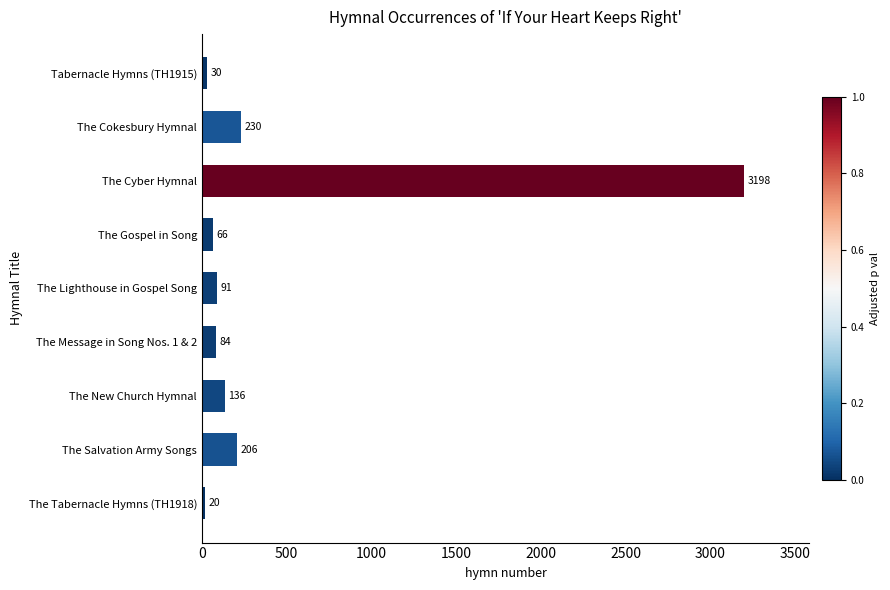

What is the maximum value shown in the chart?

3198